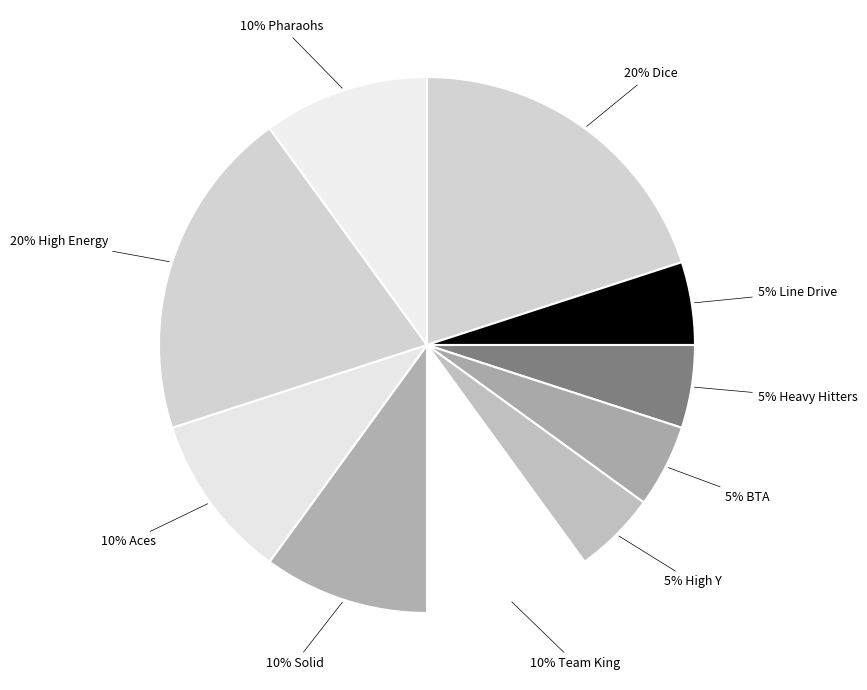

How many slices are in this pie chart?

10